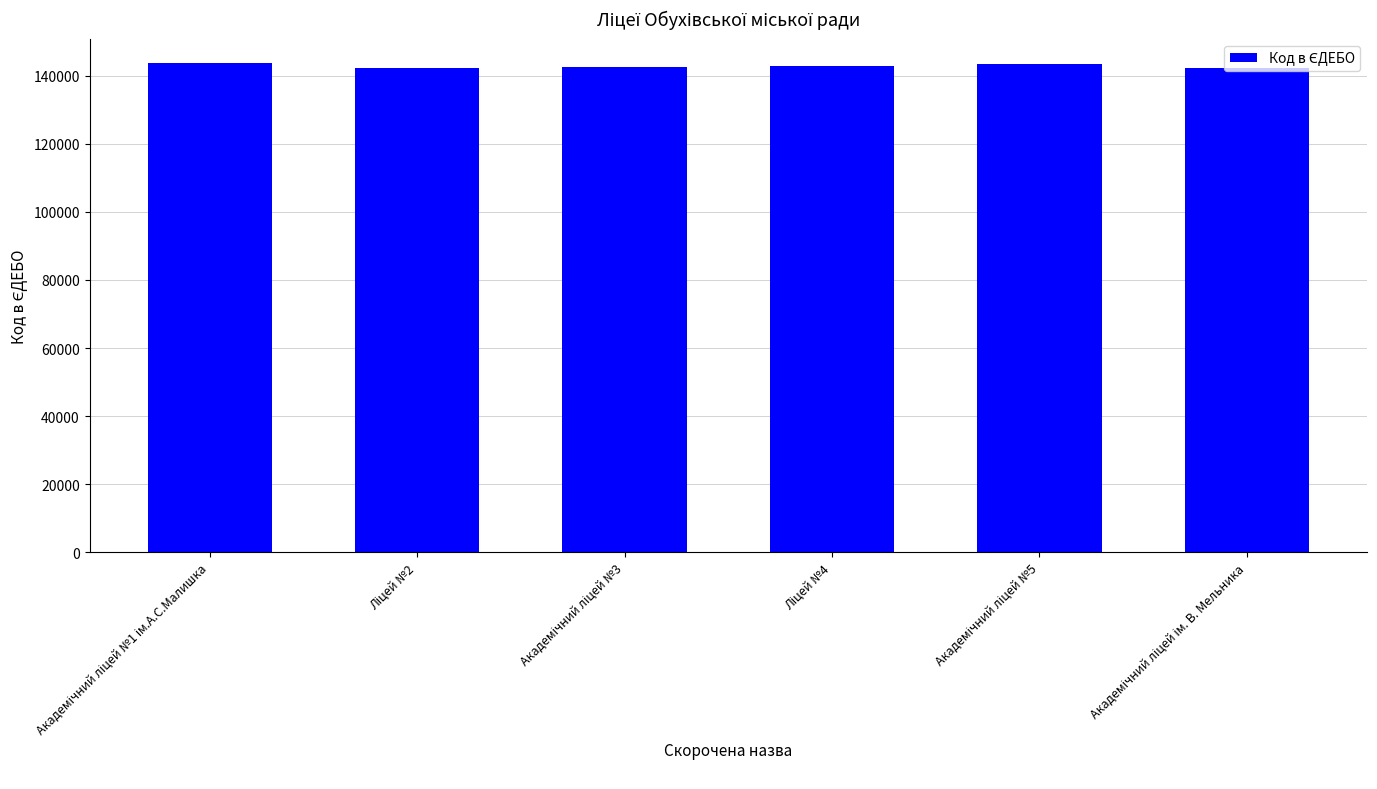

What is the greatest value displayed?

143714